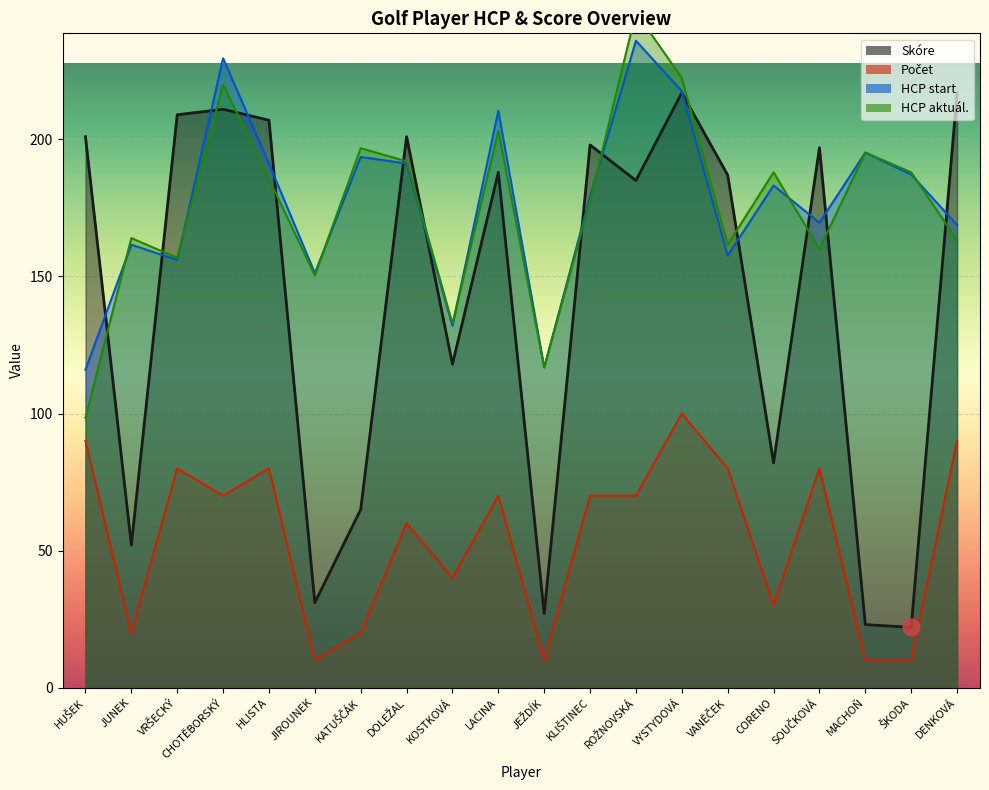

What is the sum of the HCP start values at VRŠECKÝ and KATUŠČÁK?

349.6